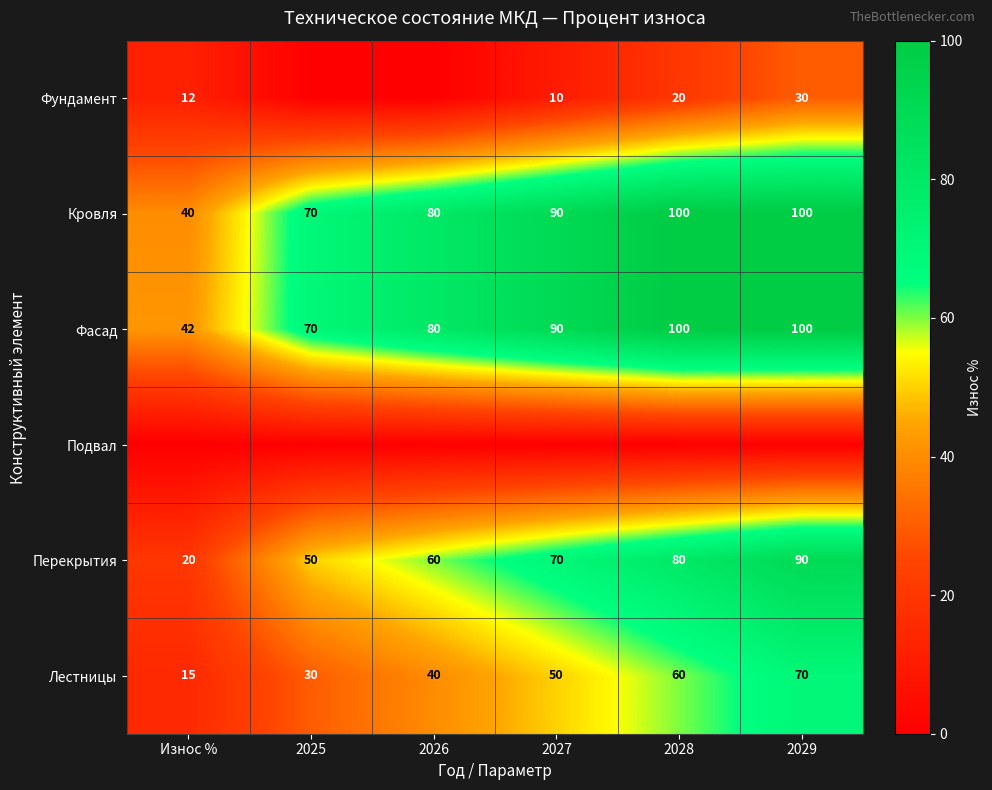

Is the value of Перекрытия at 2028 greater than the value of Кровля at 2029?

No